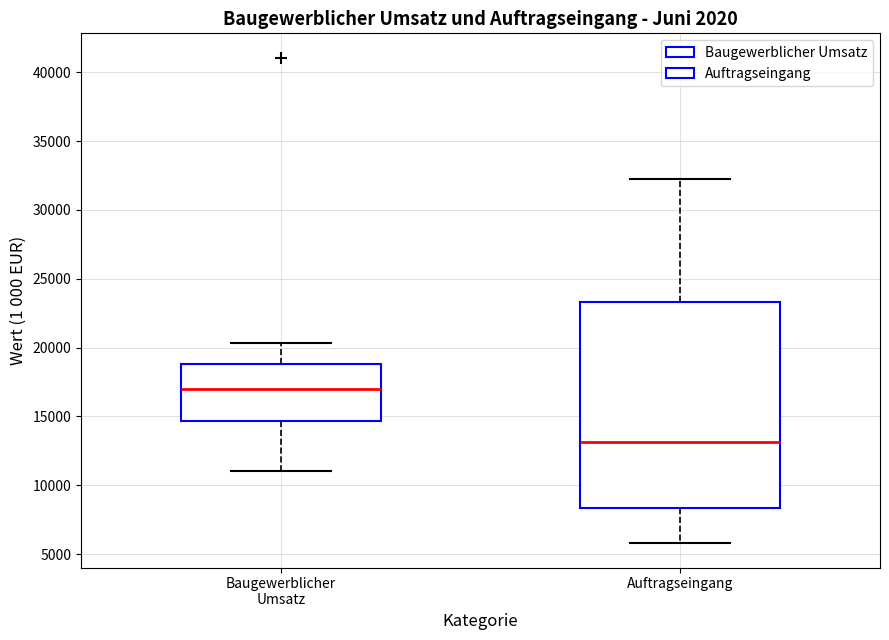

Which box is the tallest, from its lower edge to its upper edge?

Auftragseingang